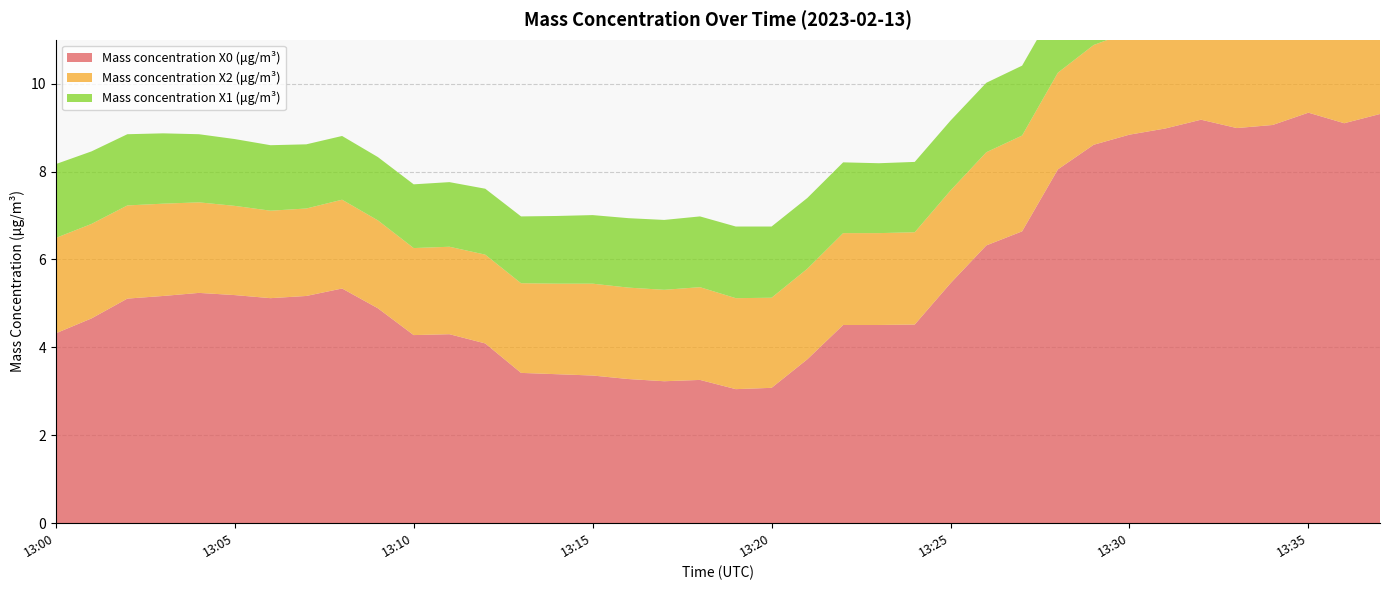

Reading right to left, list all the values displayed in this chart.

Mass concentration X0 (μg/m³): 9.3	9.1	9.3	9.1	9.0	9.2	9.0	8.8	8.6	8.1	6.6	6.3	5.5	4.5	4.5	4.5	3.7	3.1	3.0	3.3	3.2	3.3	3.4	3.4	3.4	4.1	4.3	4.3	4.9	5.3	5.2	5.1	5.2	5.2	5.2	5.1	4.7	4.3
Mass concentration X2 (μg/m³): 2.4	2.4	2.4	2.4	2.4	2.4	2.4	2.3	2.3	2.2	2.2	2.1	2.1	2.1	2.1	2.1	2.1	2.0	2.1	2.1	2.1	2.1	2.1	2.1	2.0	2.0	2.0	2.0	2.0	2.0	2.0	2.0	2.0	2.1	2.1	2.1	2.1	2.2
Mass concentration X1 (μg/m³): 1.6	1.6	1.6	1.6	1.6	1.6	1.6	1.6	1.6	1.6	1.6	1.6	1.6	1.6	1.6	1.6	1.6	1.6	1.6	1.6	1.6	1.6	1.6	1.5	1.5	1.5	1.5	1.4	1.4	1.4	1.5	1.5	1.5	1.6	1.6	1.6	1.6	1.7